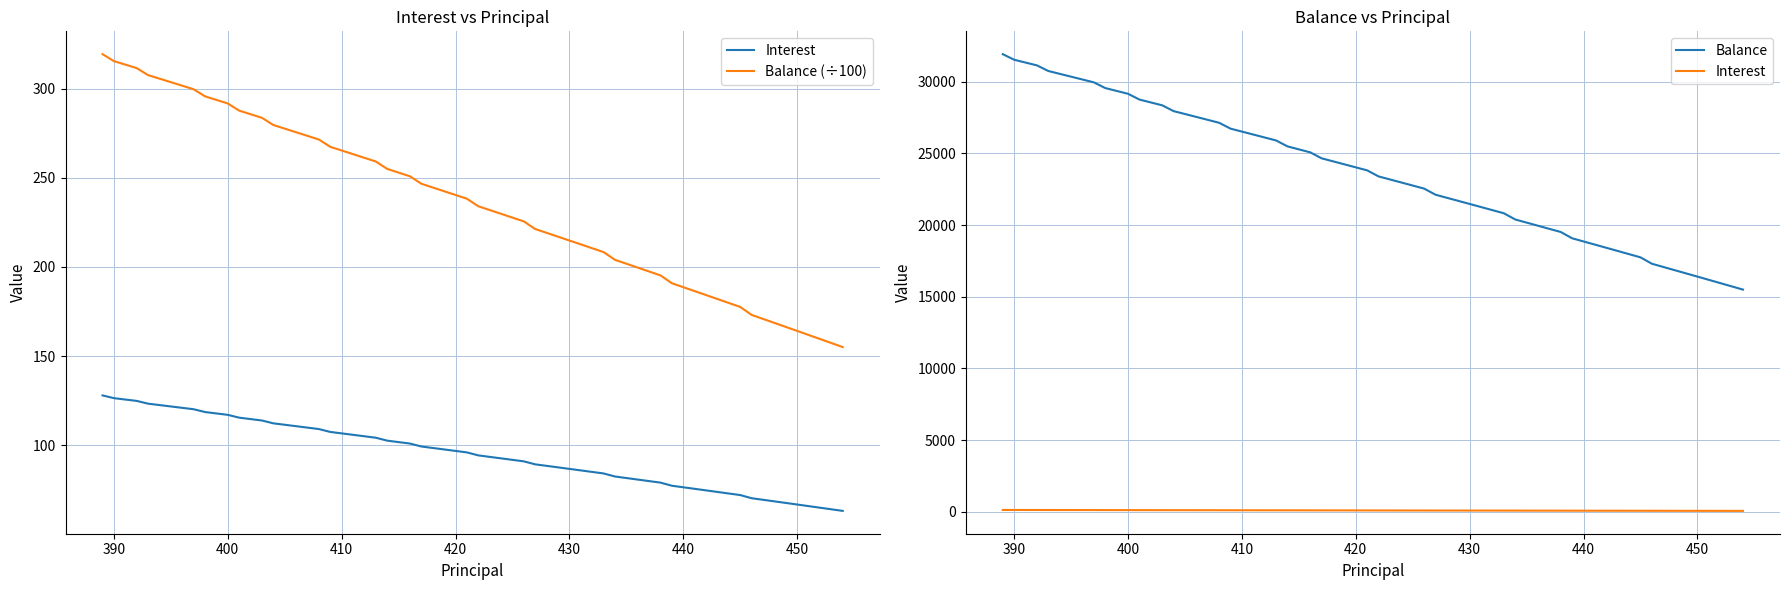

True or false: Interest and Balance intersect in this chart.

False